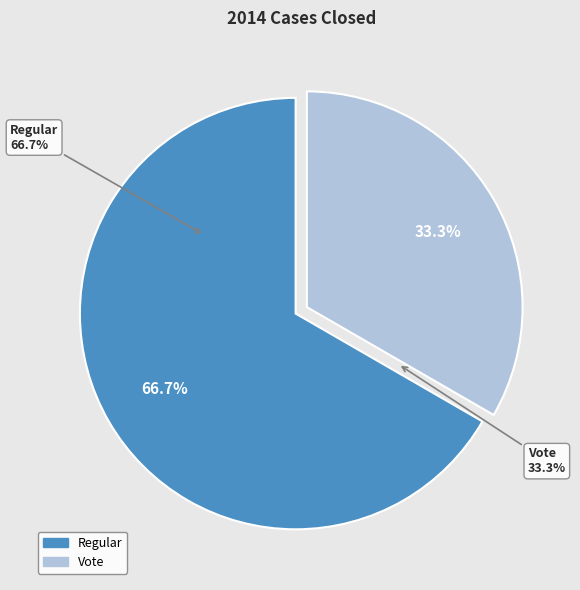

The Regular slice represents 67% of the pie. True or false?

True